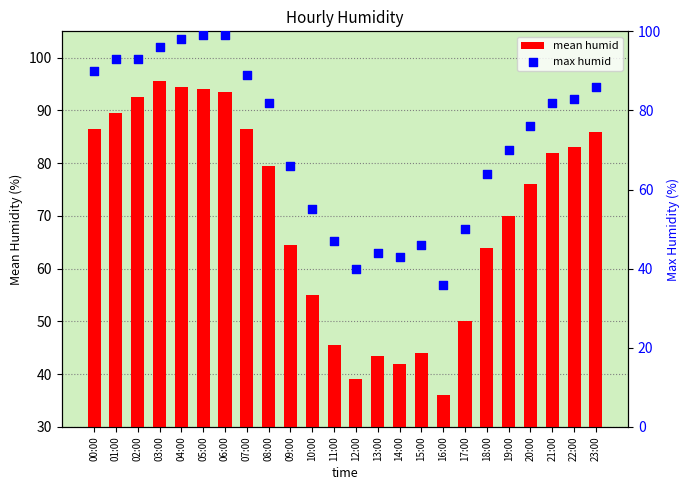

Which series has the largest total across all categories?

max humid